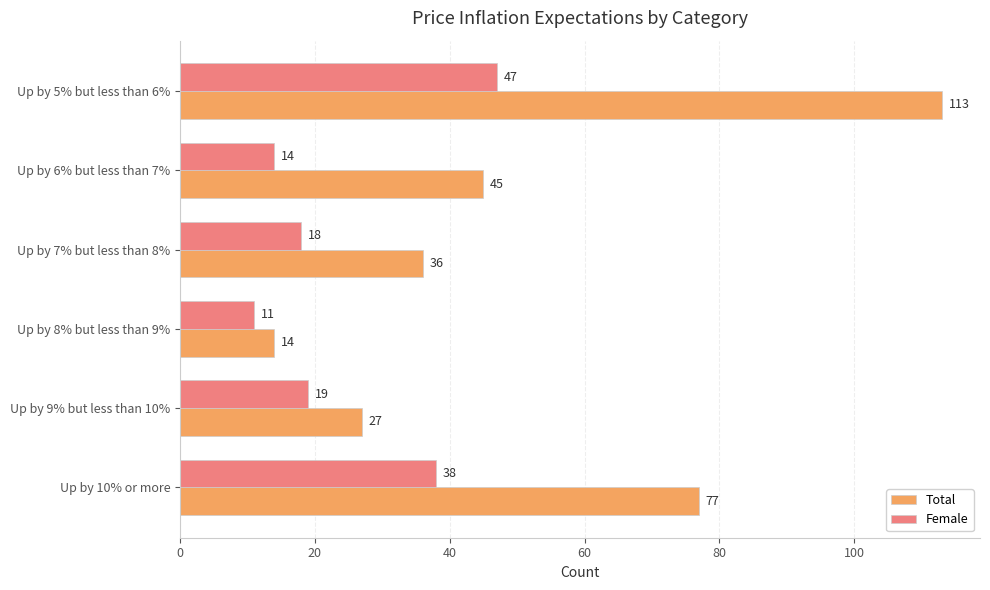

Which series has the largest total across all categories?

Total